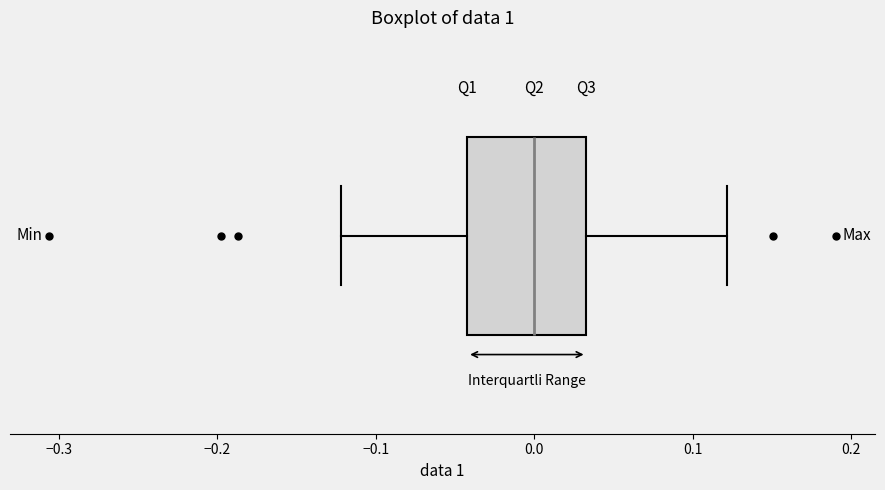

Transcribe this box plot: give where the median line is, the range the box spans, and where the two whiskers end, as read against the x-axis. The values are not printed on the chart, so give them approximately, as read against the axis.

median 0.00, box -0.04 to 0.03, whiskers -0.12 to 0.12